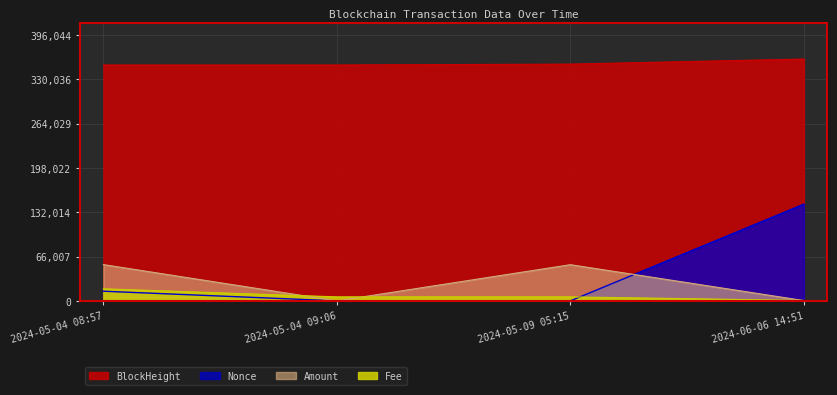

Between 2024-05-04 09:06 and 2024-05-09 05:15, which is larger?

2024-05-09 05:15